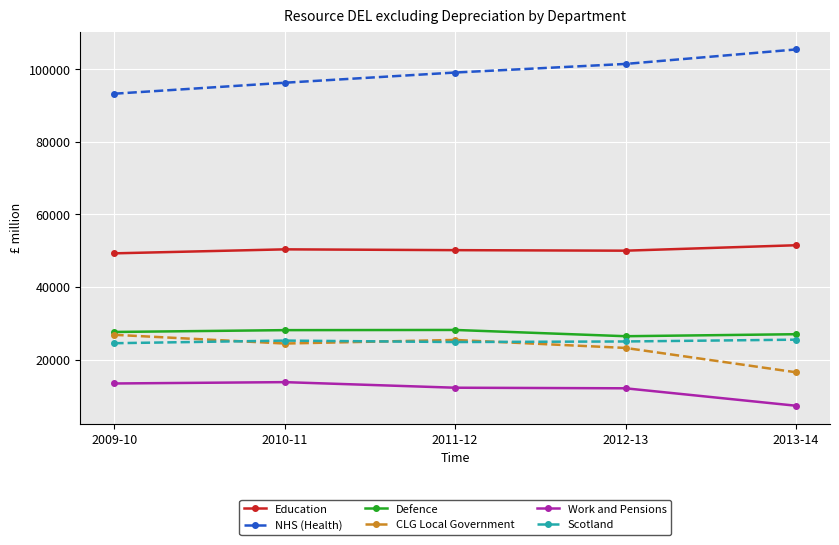

What is the total value across all series at 2009-10?

234761